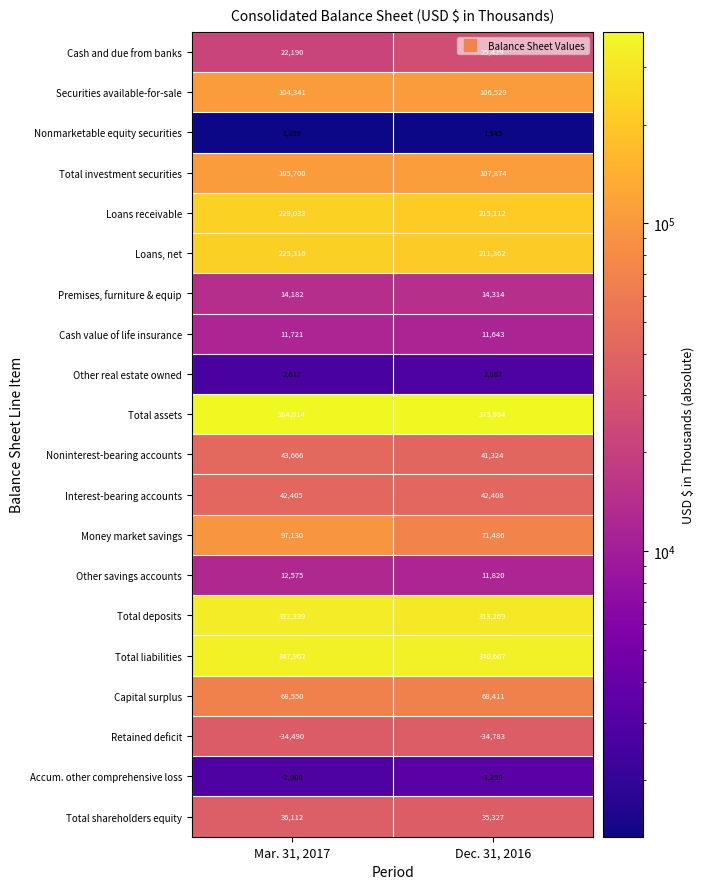

Which series has the largest total across all categories?

Total assets